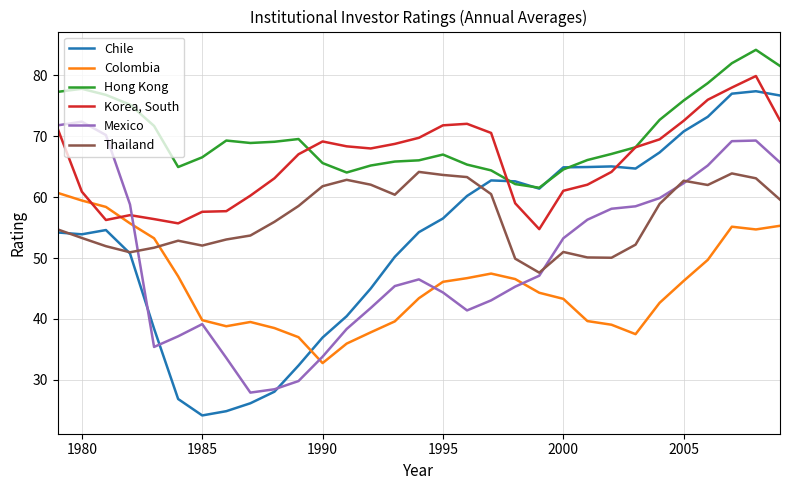

What is the maximum value for Thailand?

64.2